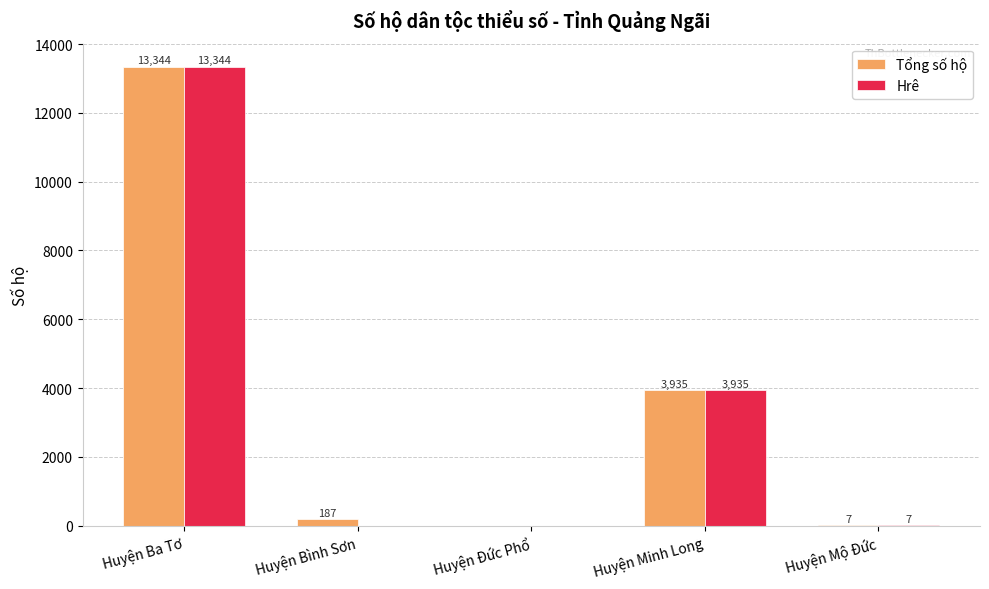

What is the sum of all Tổng số hộ values?

17473